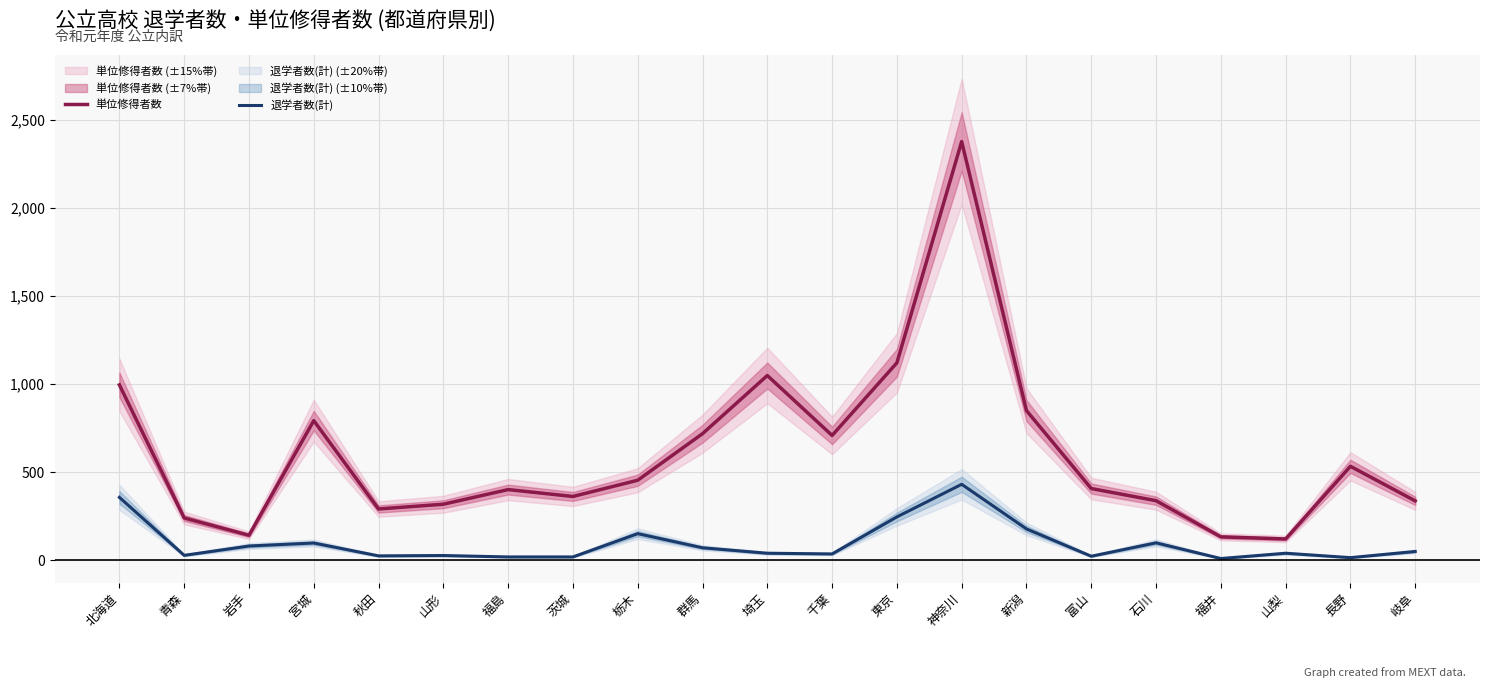

Which has a higher value, 富山 or 岩手?

富山